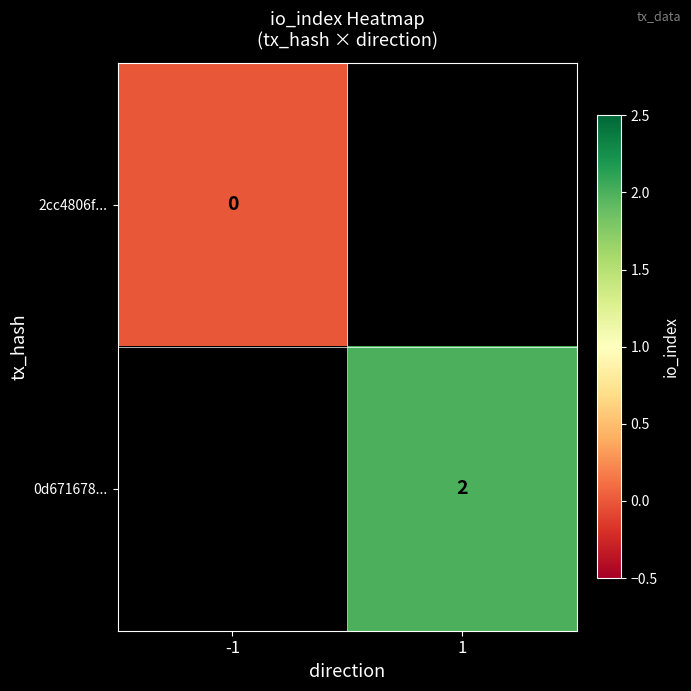

True or false: 0d671678... has a value of 1 at 1.

False